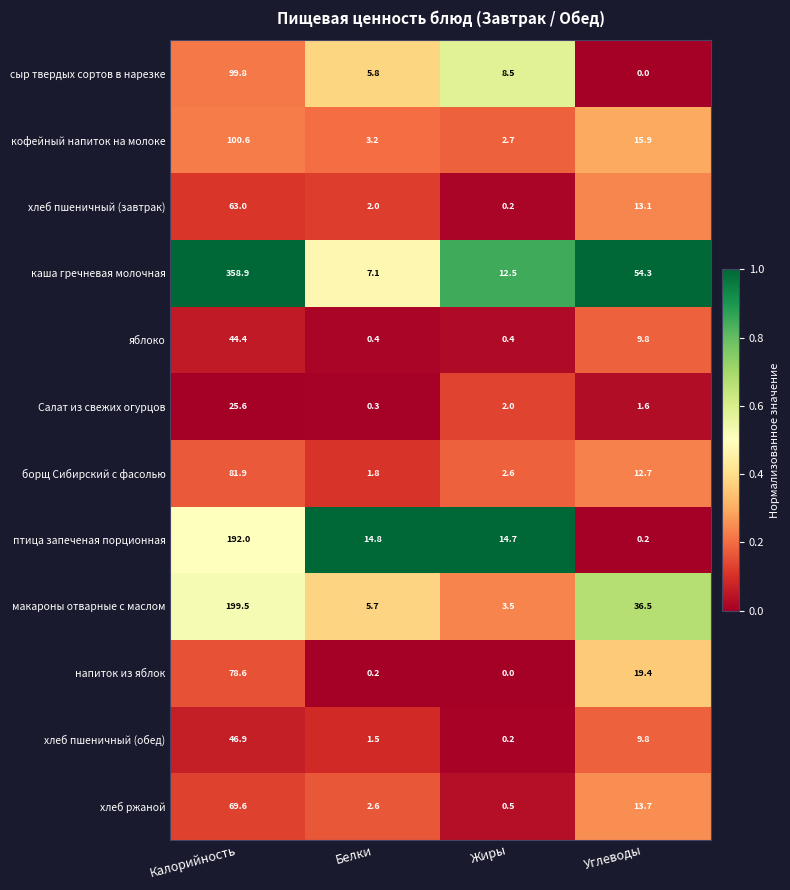

What is the total value across all series at Калорийность?

1360.8